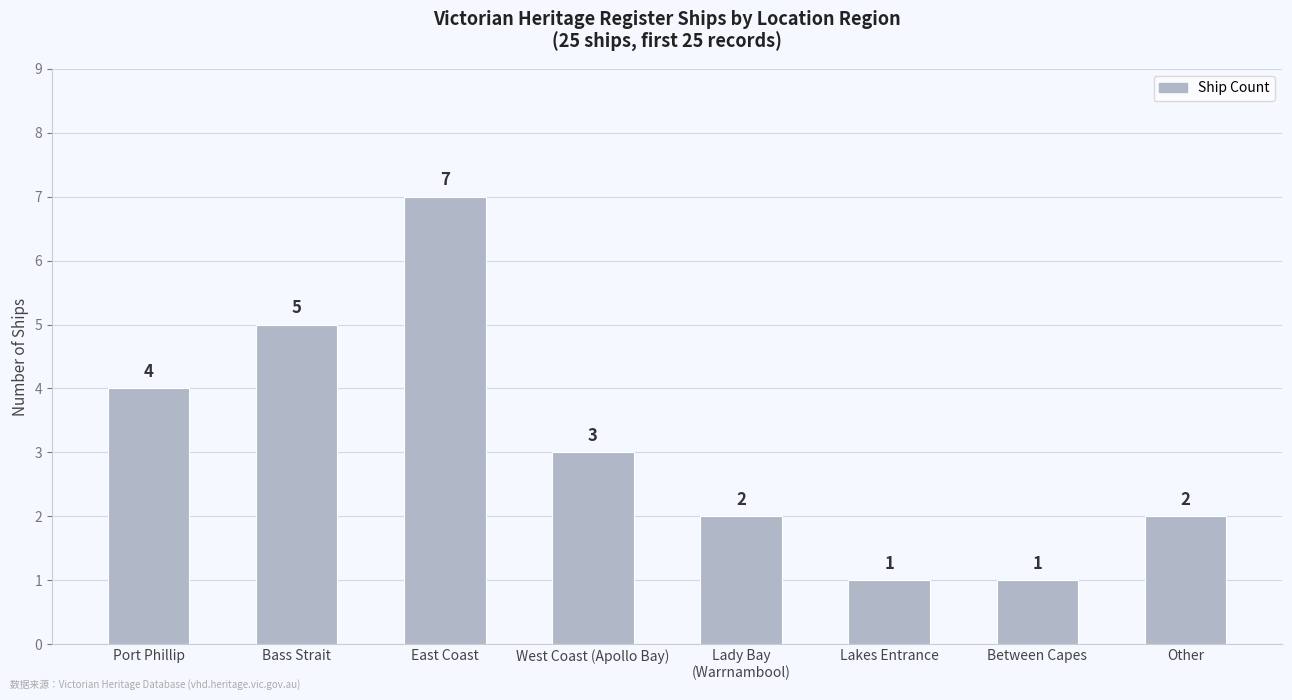

Count the number of data series in this chart.

1